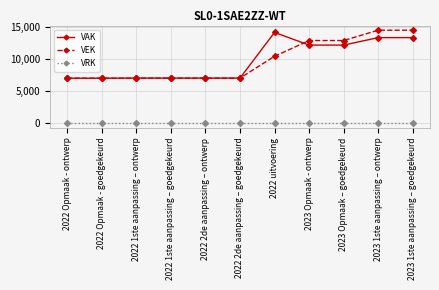

What is the spread (max minus min) of values at 2023 1ste aanpassing – ontwerp?

14435